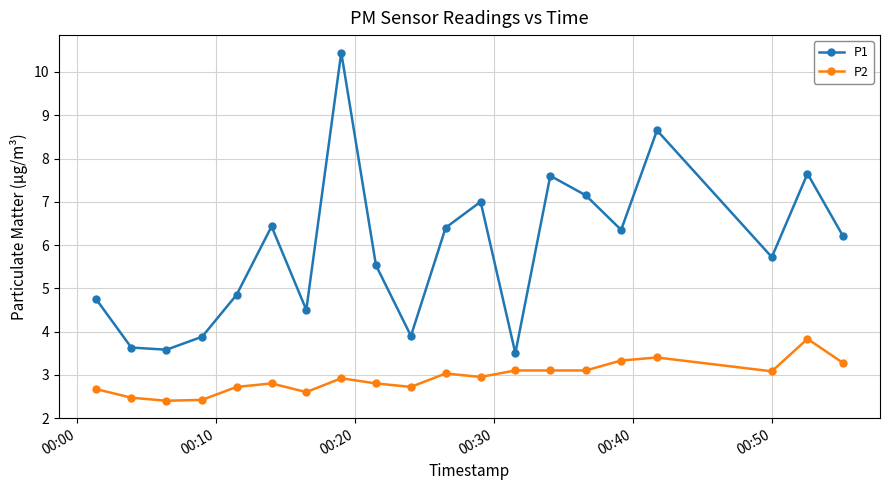

What is the value of the P2 point at the 16th from the left?

3.3